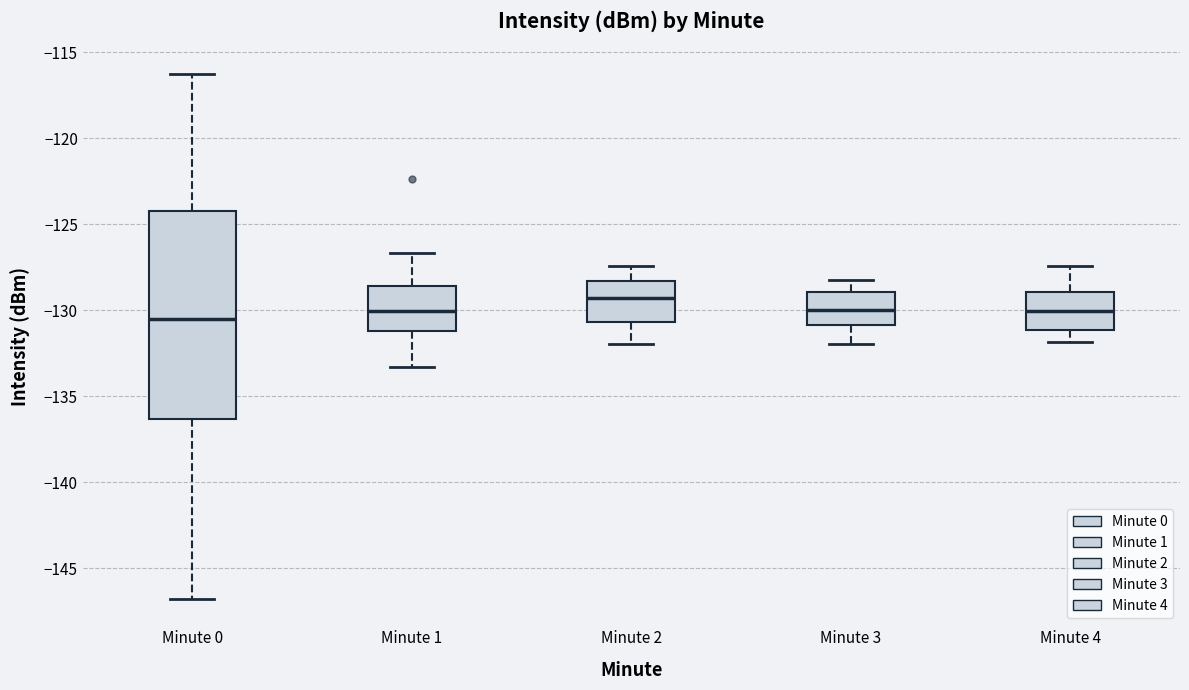

Reading left to right, transcribe this box plot: for each box, give where its median line is, the range the box spans, and where its two whiskers end, as read against the y-axis. The values are not printed on the chart, so give them approximately, as read against the axis.

Minute 0: median -130.5, box -136.5 to -124.5, whiskers -147.0 to -116.5
Minute 1: median -130.0, box -131.0 to -128.5, whiskers -133.5 to -126.5
Minute 2: median -129.5, box -130.5 to -128.5, whiskers -132.0 to -127.5
Minute 3: median -130.0, box -131.0 to -129.0, whiskers -132.0 to -128.0
Minute 4: median -130.0, box -131.0 to -129.0, whiskers -132.0 to -127.5